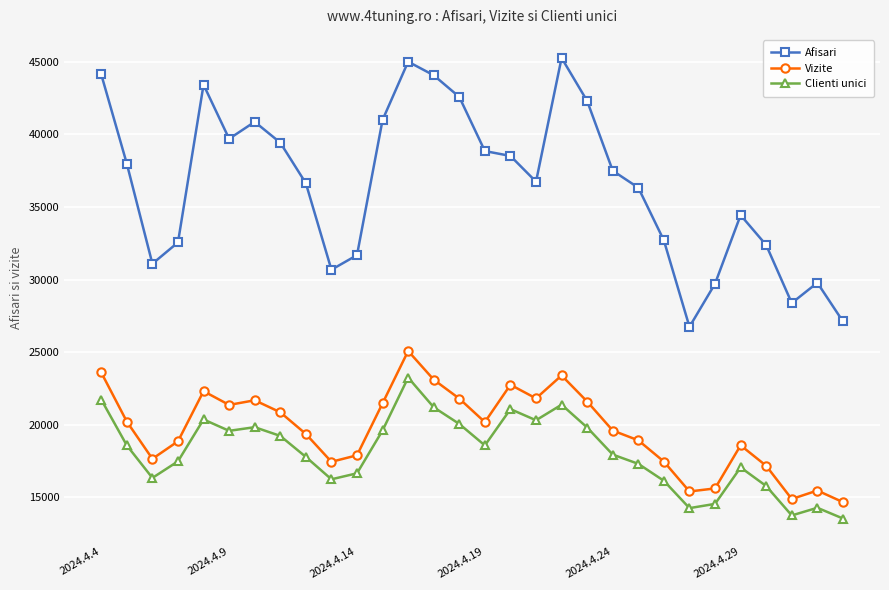

True or false: Afisari and Clienti unici cross at least once.

False